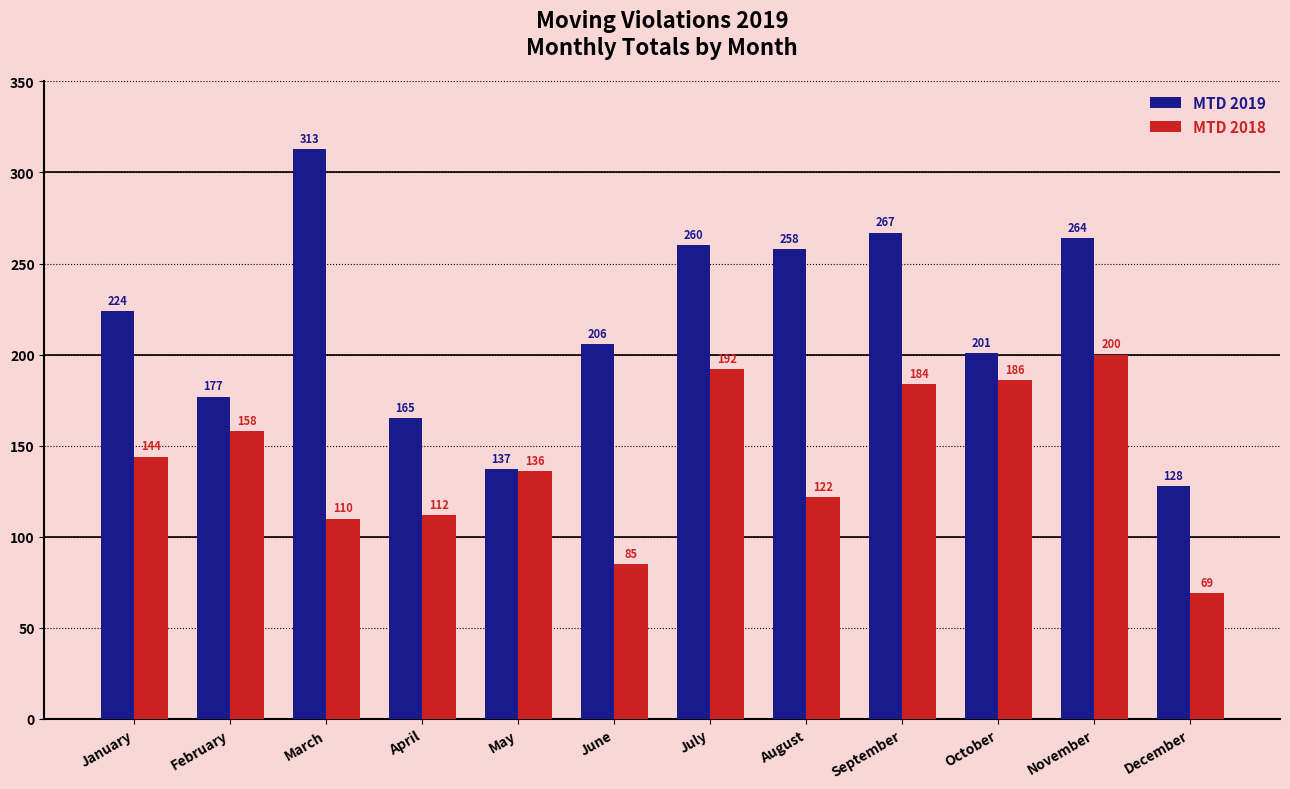

At how many categories does at least one series exceed 161?

10